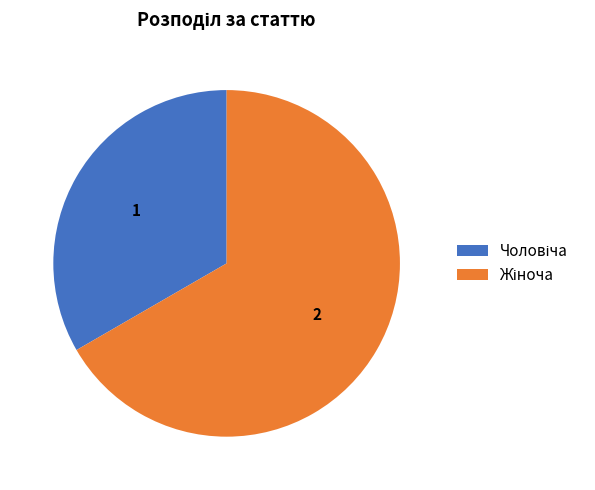

Count the number of slices in the pie.

2